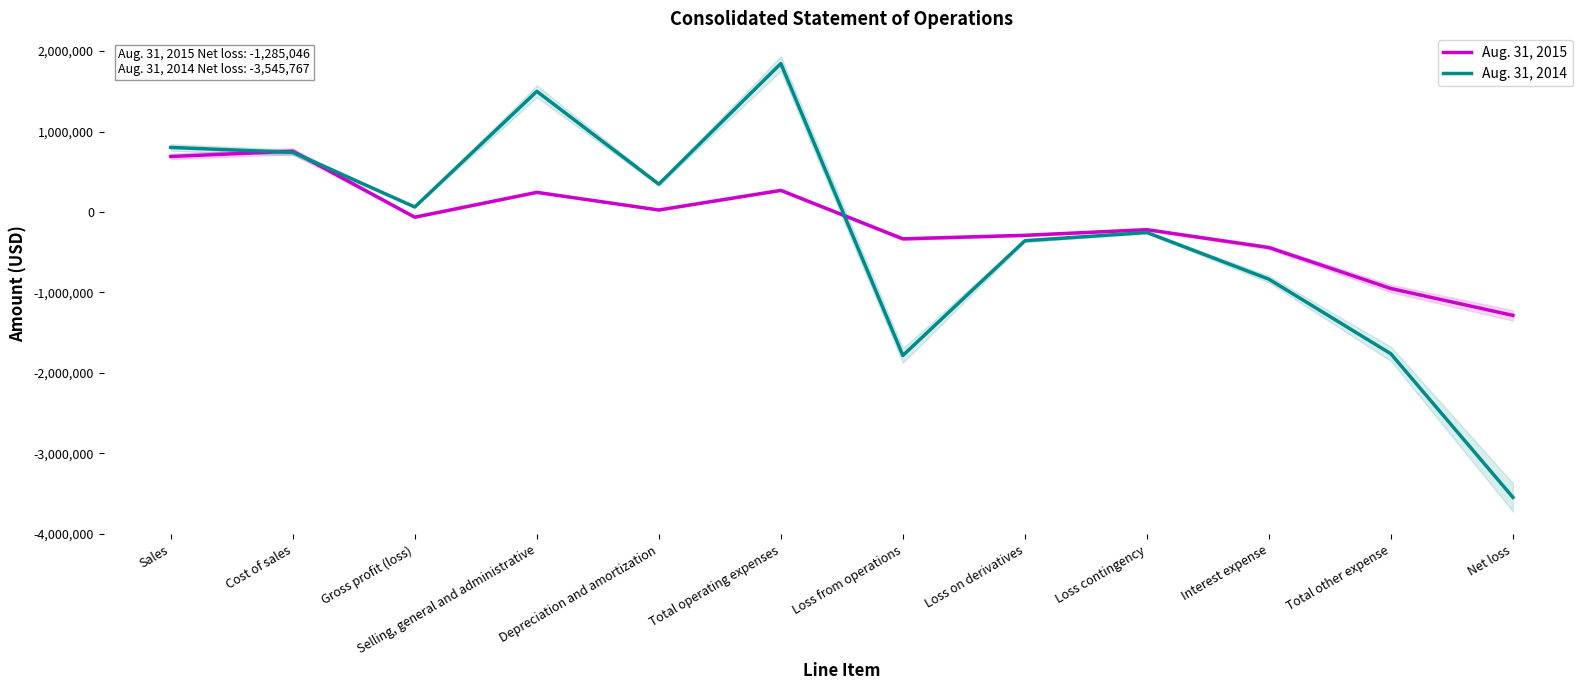

How many interior local valleys does the Aug. 31, 2015 series have?

3